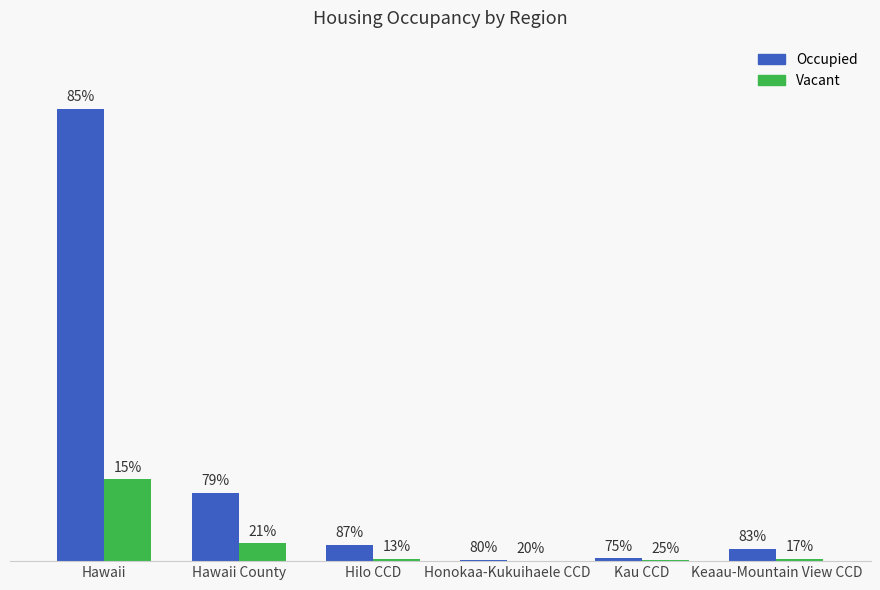

The Vacant series shows 2415 at Hilo CCD. True or false?

True